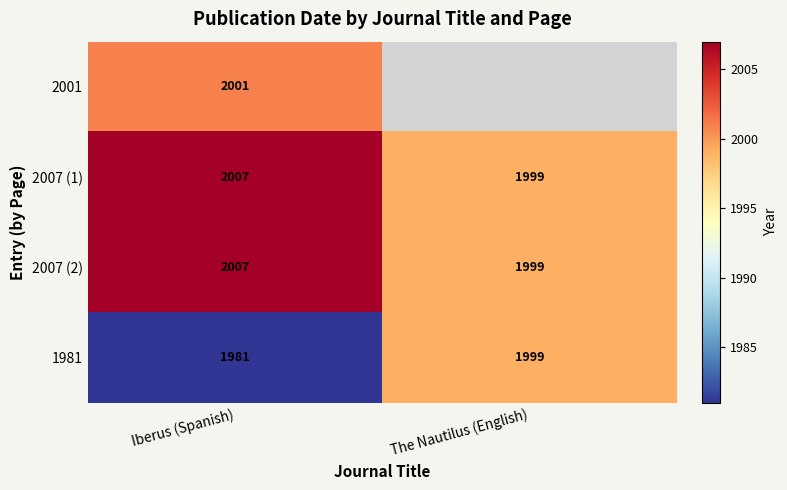

What is the difference between the maximum and minimum values in the 2007 (2) series?

8